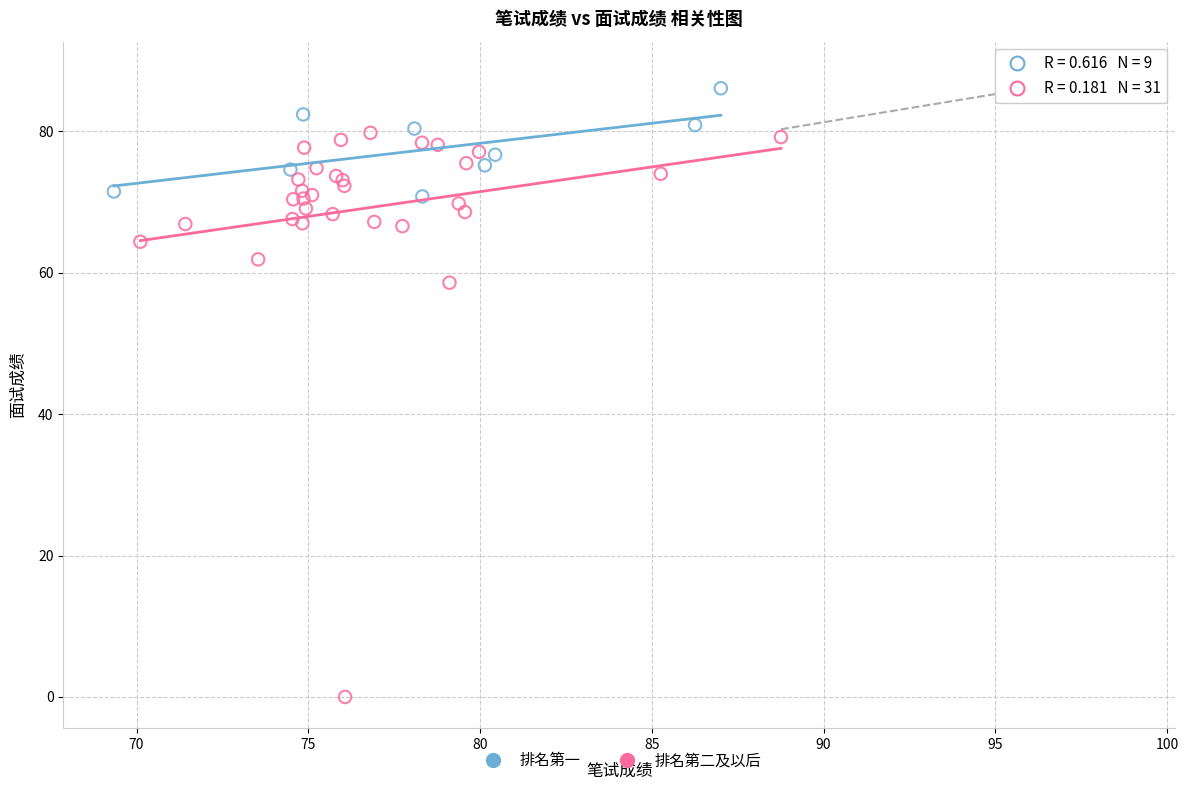

Which series contains the lowest Y value?

排名第二及以后